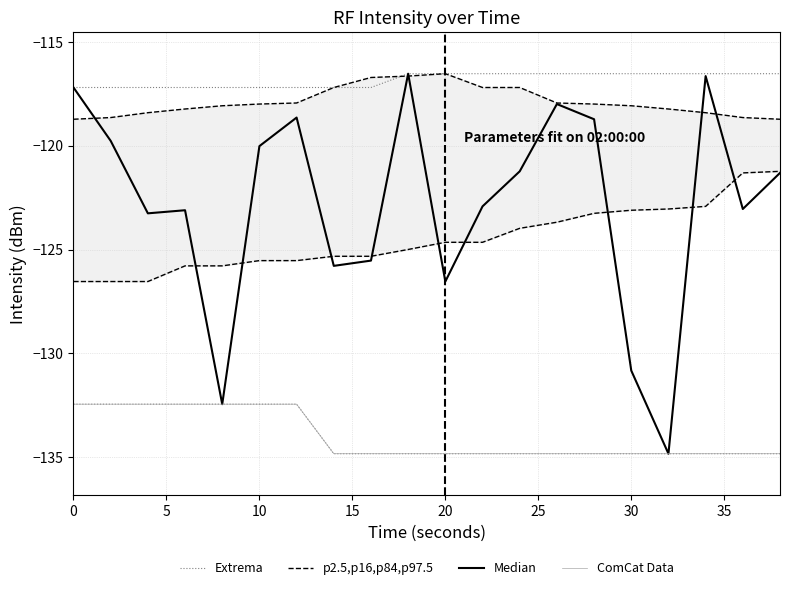

Which category has the lowest value across all series?

30